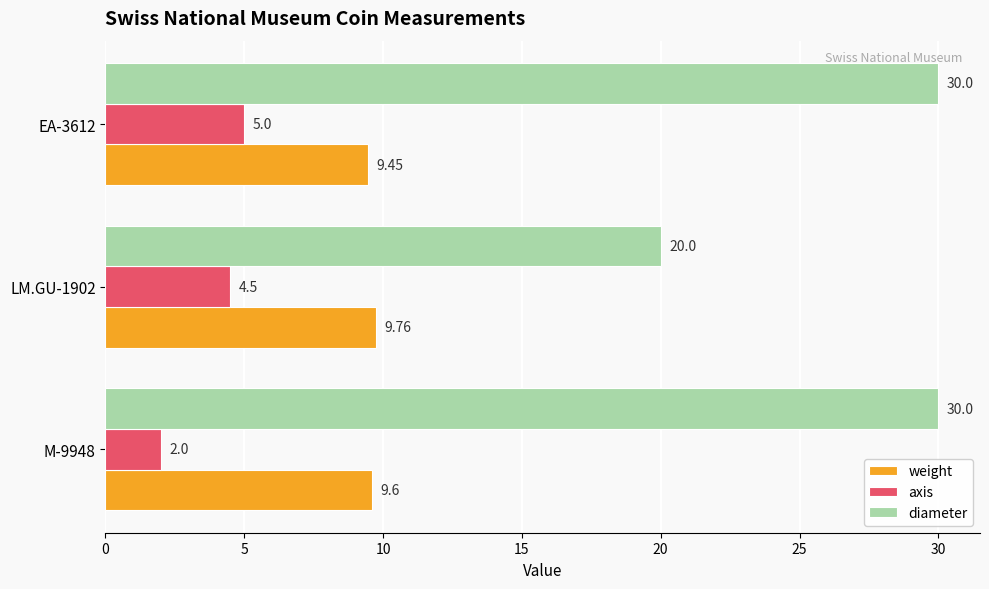

Count the number of data series in this chart.

3